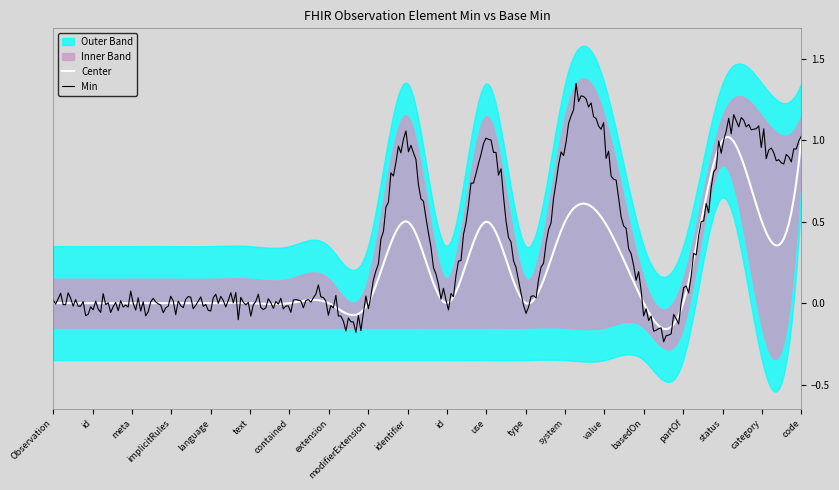

Reading left to right, what are all the values shown in this chart?

Min: 0	0	0	0	0	0	0	0	0	1	0	1	0	1	1	0	0	1	1	1
Base Min: 0	0	0	0	0	0	0	0	0	0	0	0	0	0	0	0	0	1	0	1